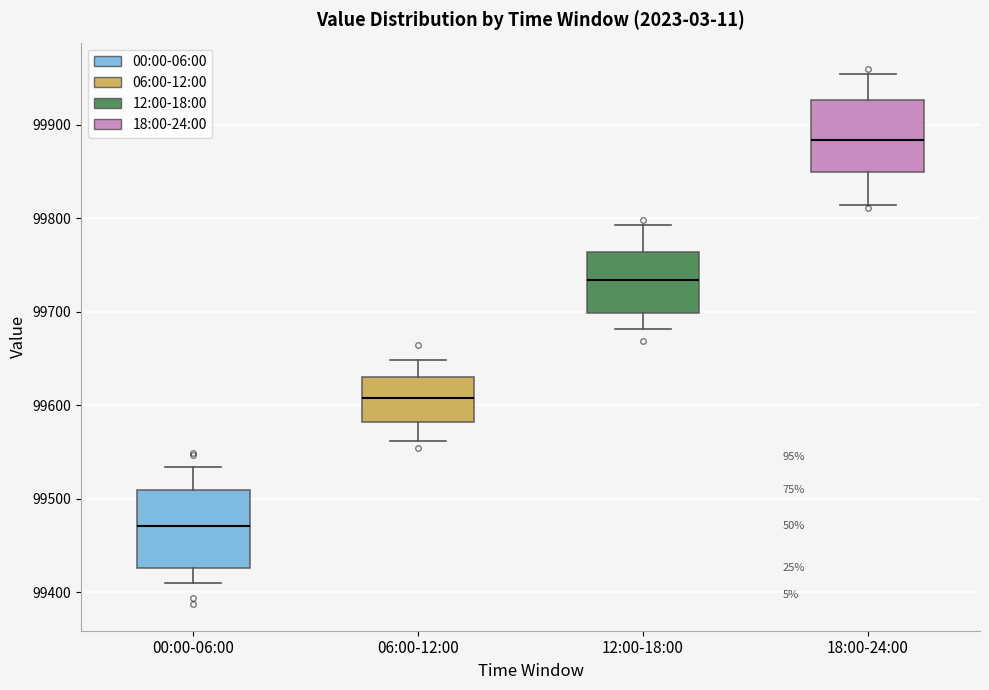

Reading left to right, read every box against the y-axis: the position of its median line, the range the box covers, and the ends of its whiskers. The values are not printed on the chart, so give them approximately, as read against the axis.

00:00-06:00: median 99470, box 99430 to 99510, whiskers 99410 to 99530
06:00-12:00: median 99610, box 99580 to 99630, whiskers 99560 to 99650
12:00-18:00: median 99730, box 99700 to 99760, whiskers 99680 to 99790
18:00-24:00: median 99880, box 99850 to 99930, whiskers 99810 to 99950